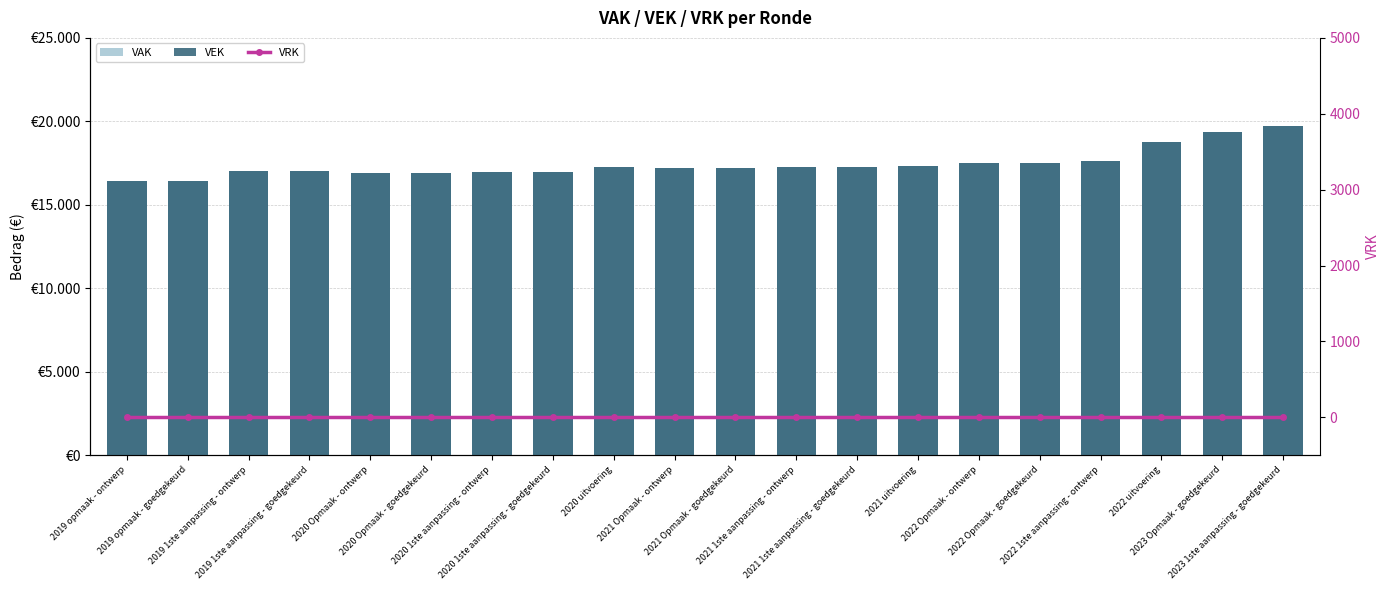

Which category has the highest value in the VRK series?

2019 opmaak - ontwerp